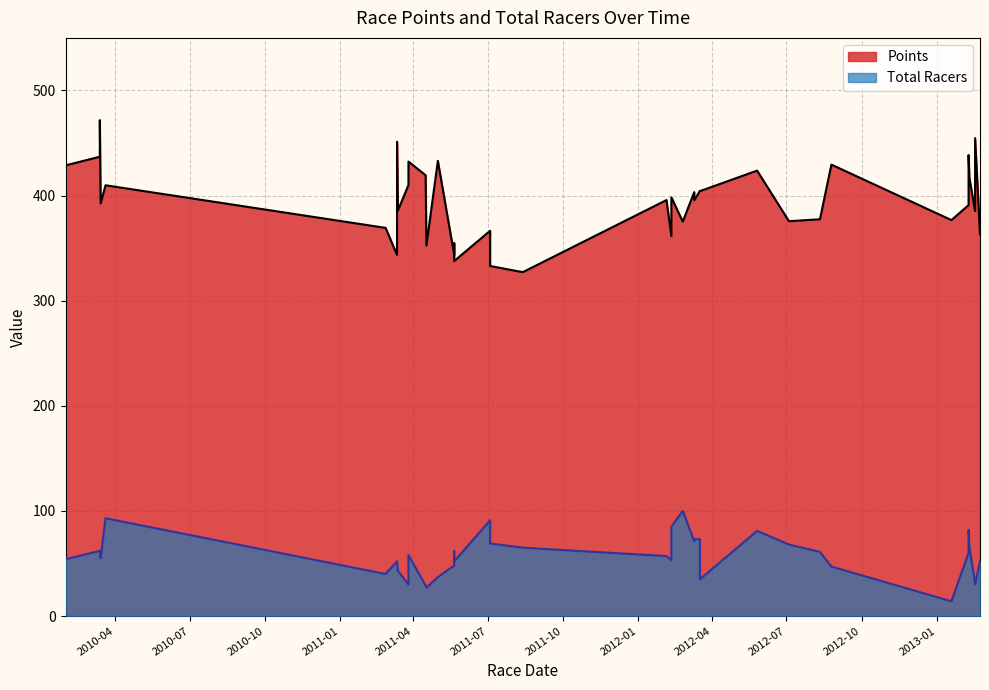

The Points series shows 582.5 at 2012-07-04. True or false?

False